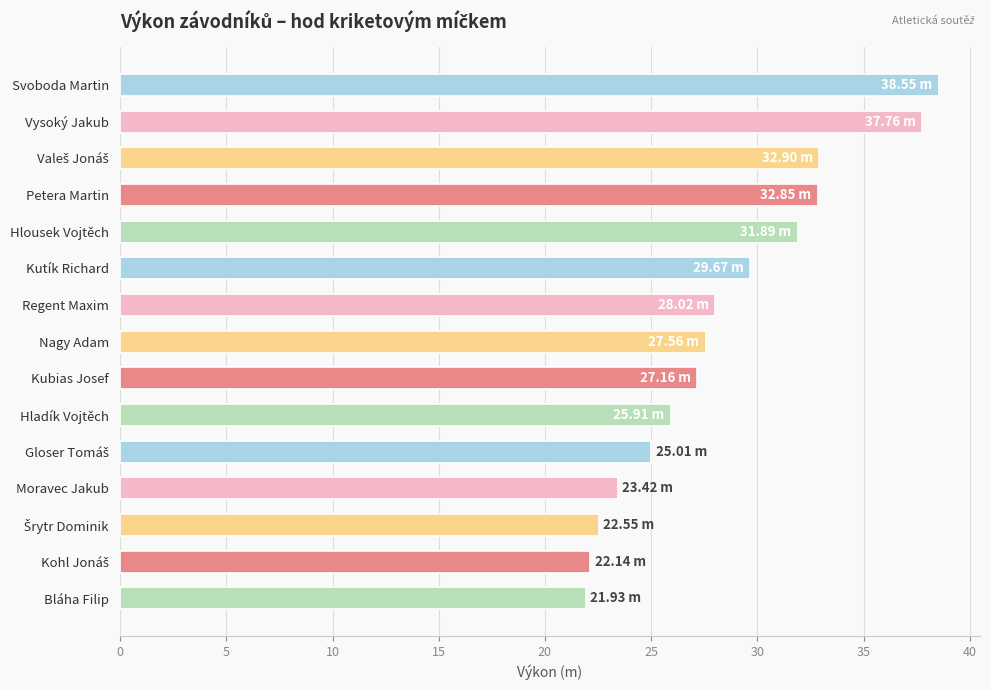

Approximately how many times larger is the value at Moravec Jakub compared to Hladík Vojtěch?

0.9